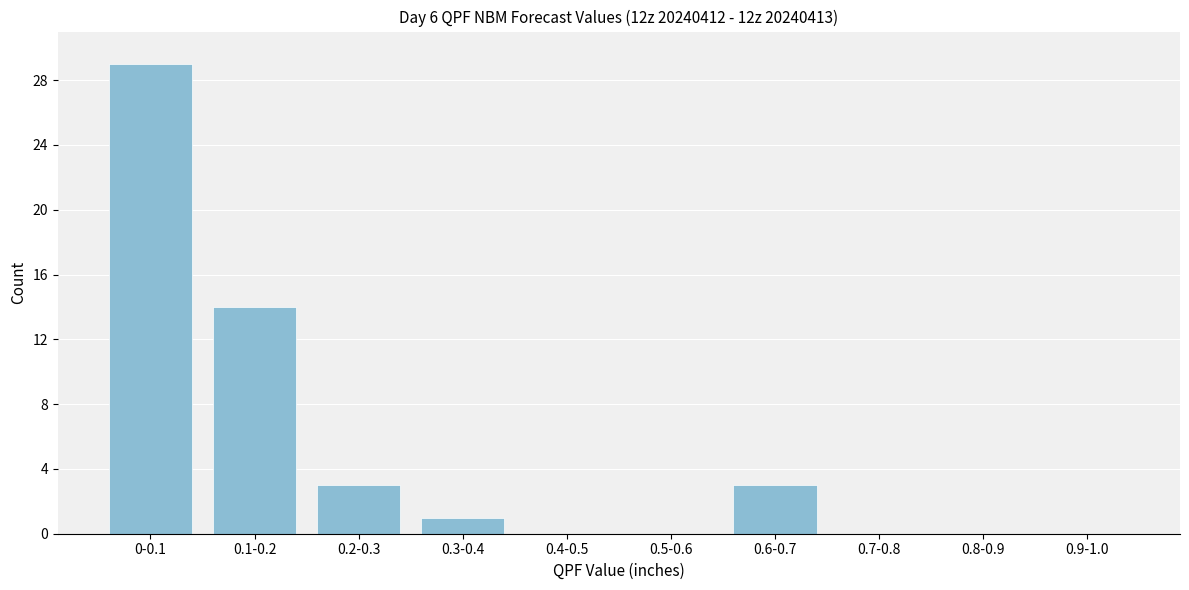

Reading left to right, what are all the values shown in this chart?

0-0.1=29	0.1-0.2=14	0.2-0.3=3	0.3-0.4=1	0.4-0.5=0	0.5-0.6=0	0.6-0.7=3	0.7-0.8=0	0.8-0.9=0	0.9-1.0=0